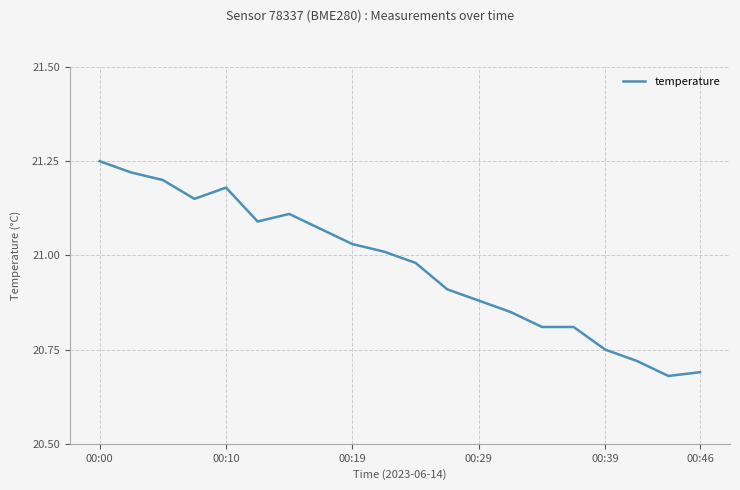

How many lines are shown in the chart?

1